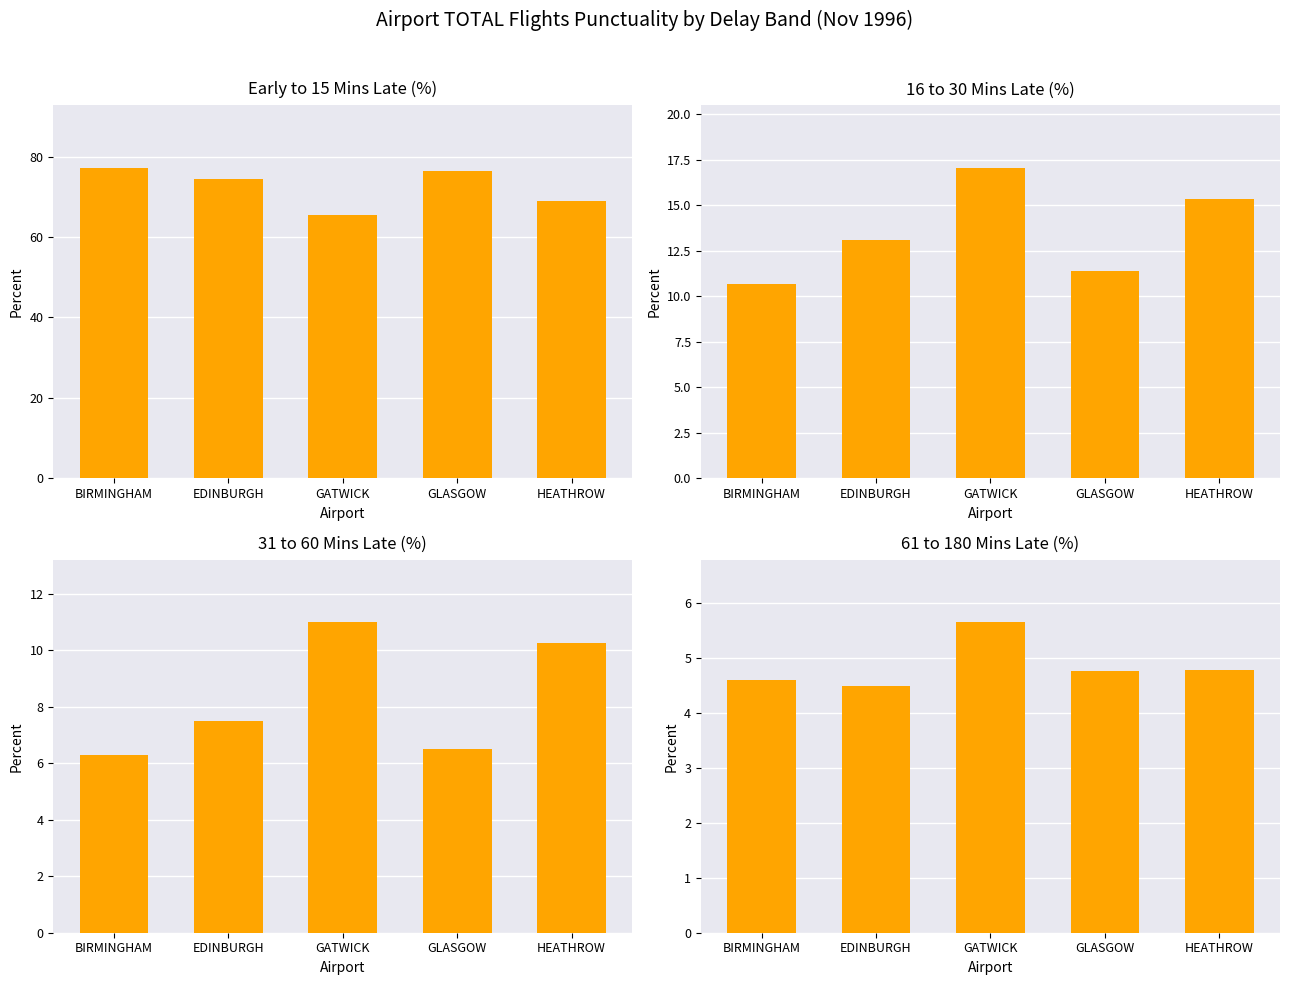

Which series has the largest range (max minus min)?

early_to_15_mins_late_percent